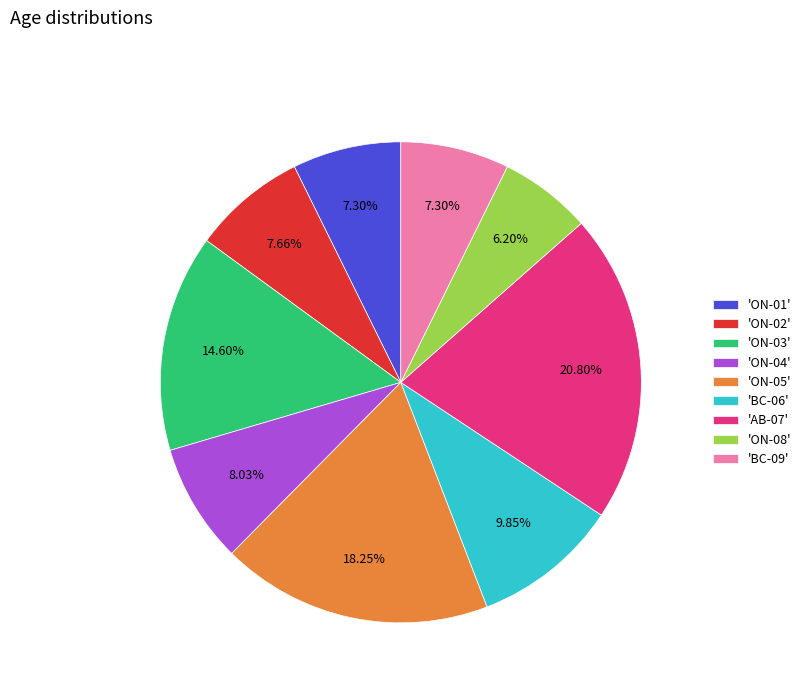

Do 'BC-09' and 'ON-05' together represent more than half of the pie?

No